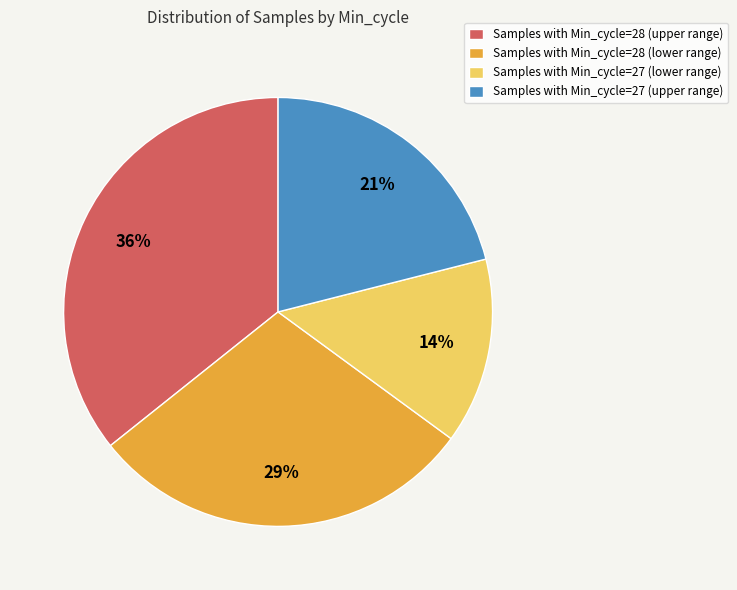

What percentage is the Samples with Min_cycle=28 (upper range) slice, to the nearest percent?

36%